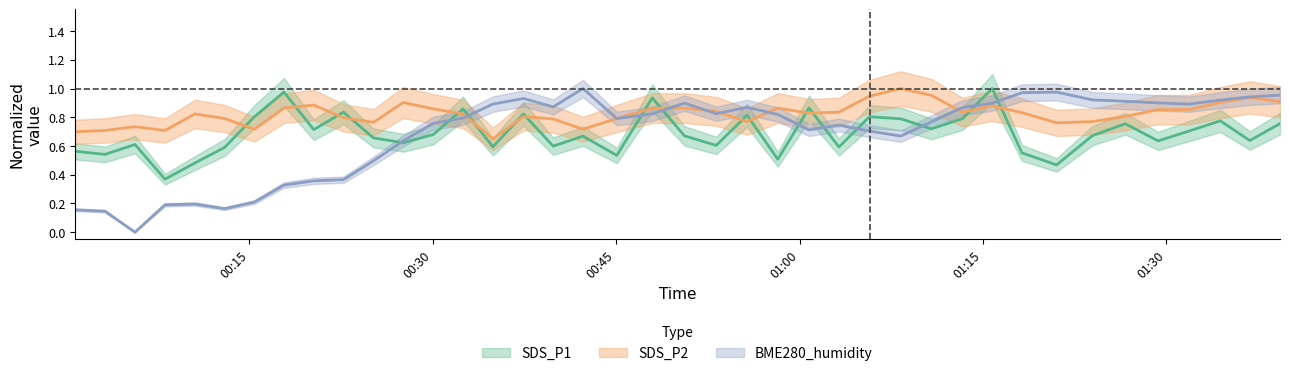

True or false: SDS_P2 has more than 0 points higher than both neighbors.

True